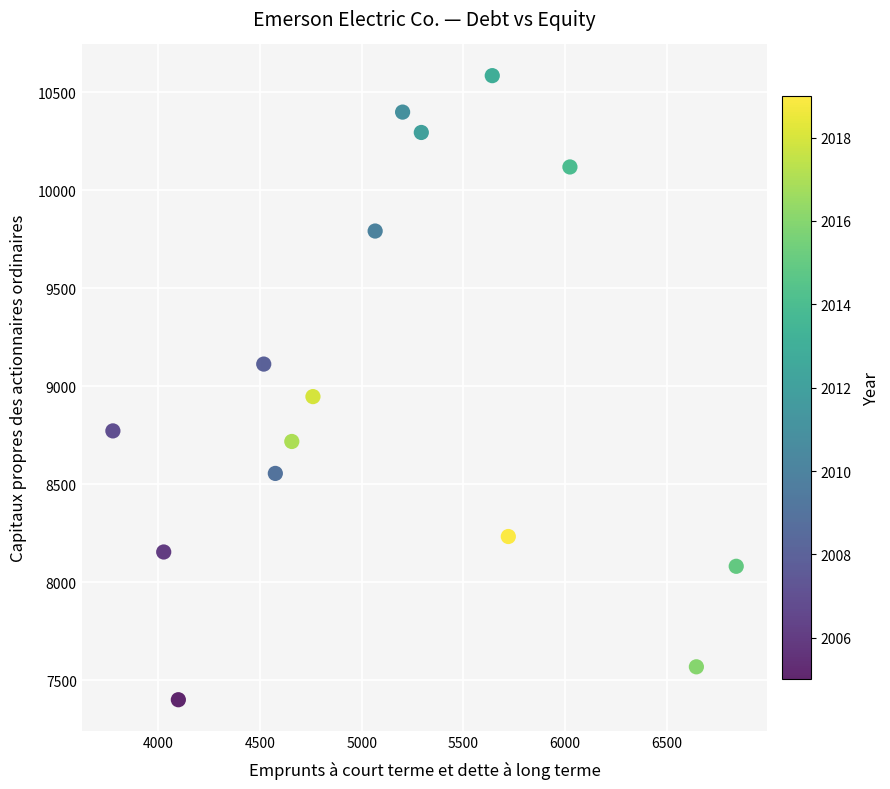

What is the range of X values (max minus min)?

3066